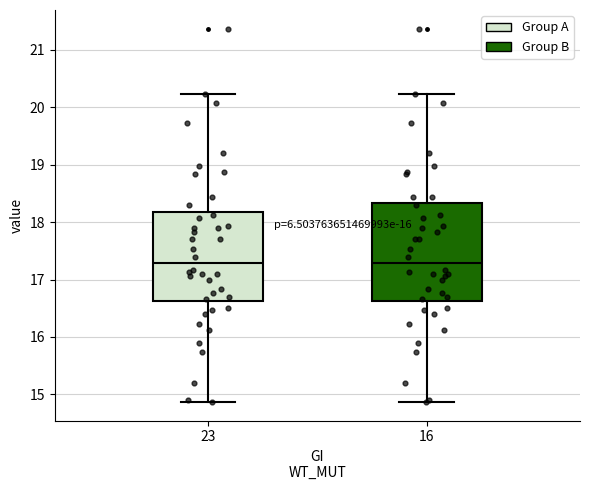

Comparing the boxes themselves (not the whiskers), which one is the tallest?

16